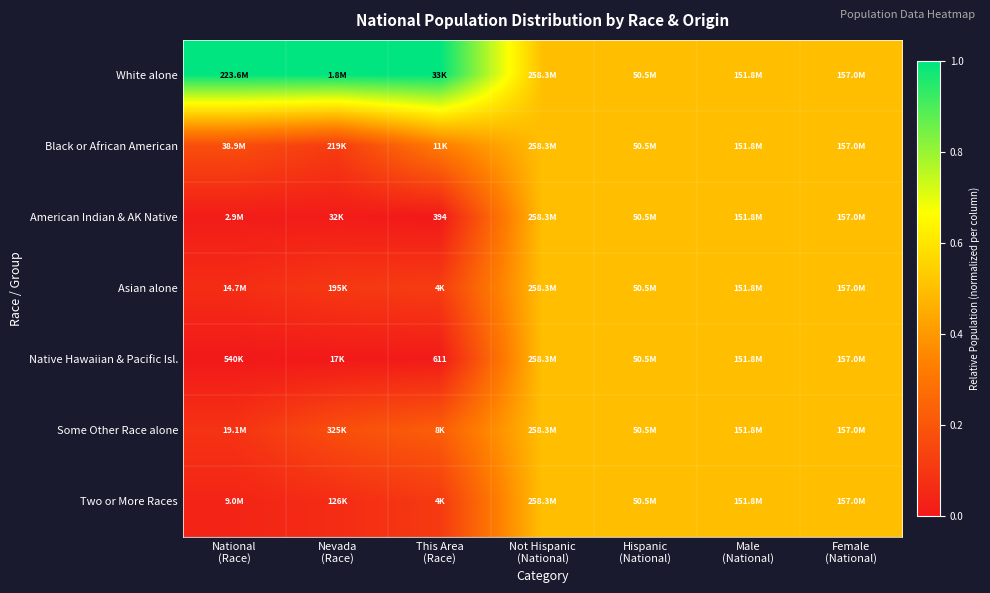

Rank the series at Hispanic (National) from lowest to highest value.

White alone, Black or African American, American Indian & AK Native, Asian alone, Native Hawaiian & Pacific Isl., Some Other Race alone, Two or More Races